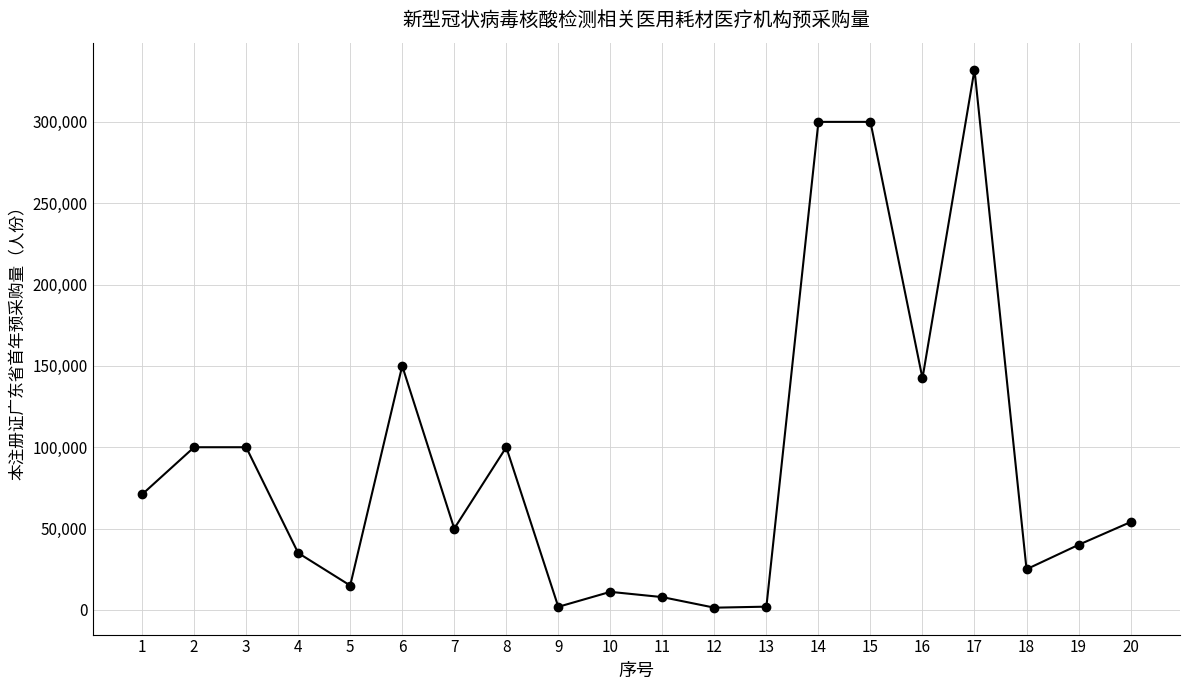

What is the change in value from 14 to 18?

-275000